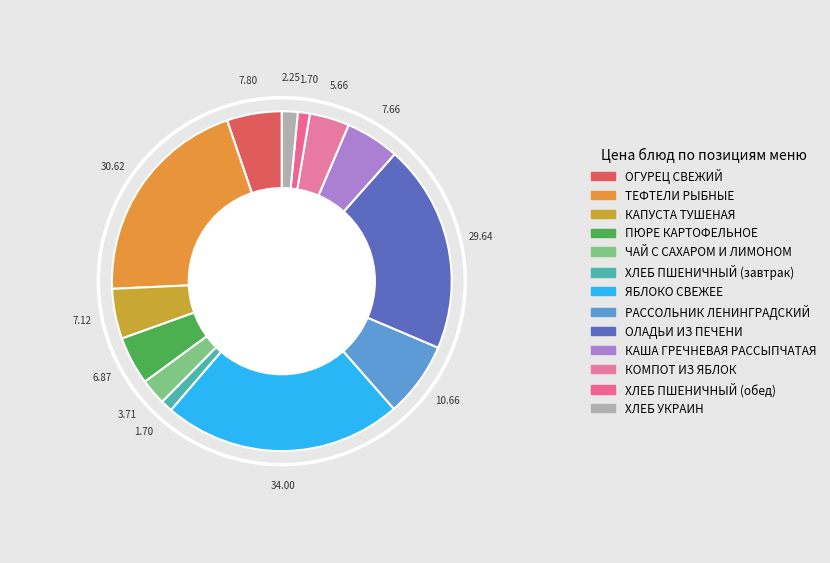

Count the number of slices in the pie.

13